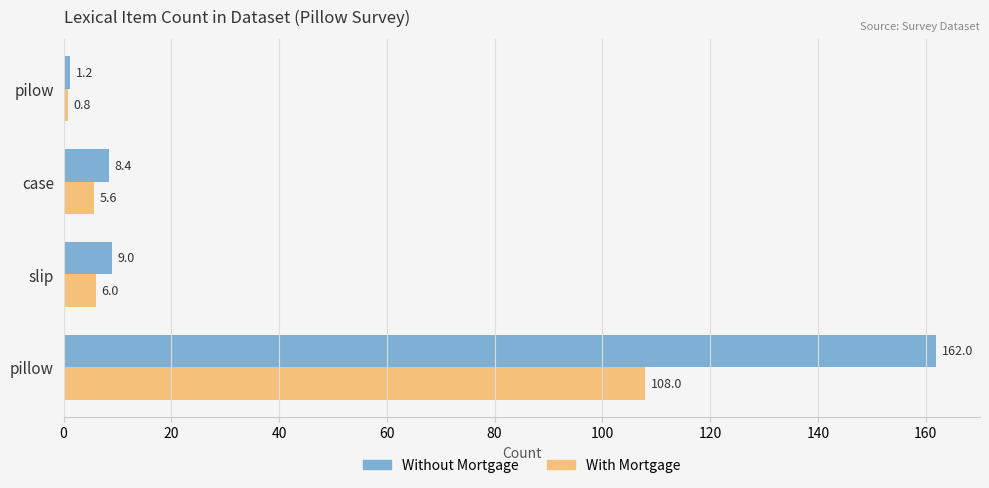

Is it true that Without Mortgage equals 162.0 at pillow?

True